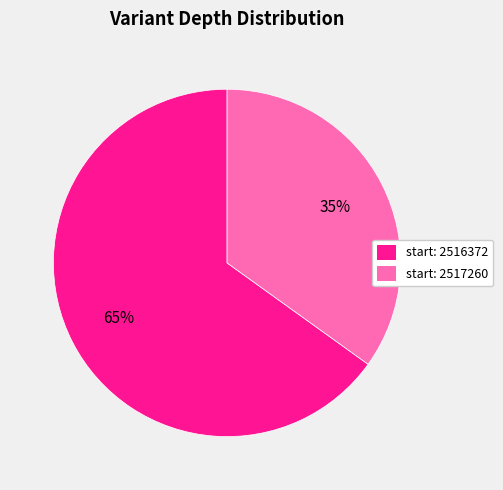

Rank the categories by value from highest to lowest.

start: 2516372, start: 2517260